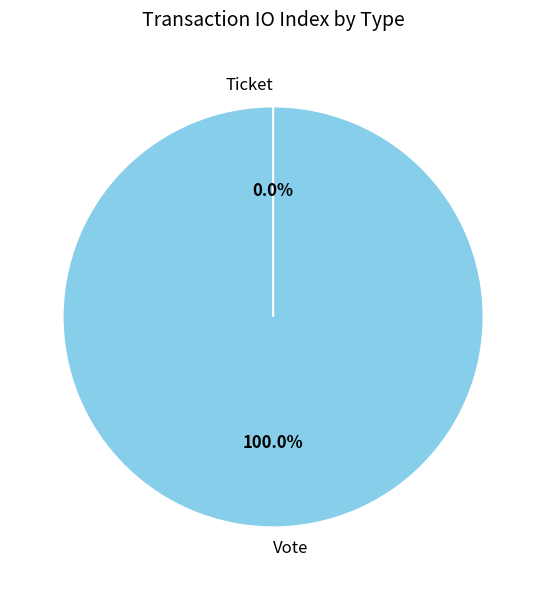

What is the change in value from Vote to Ticket?

-1